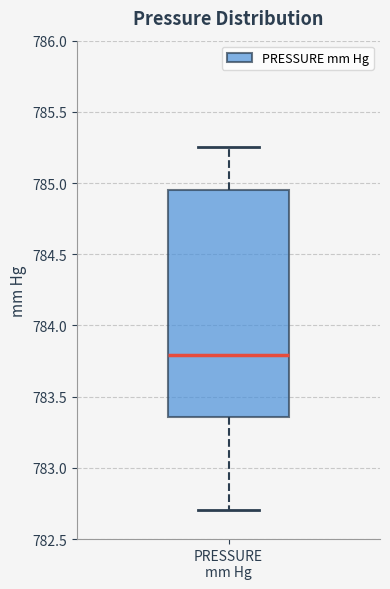

Where does the median line of the box for PRESSURE mm Hg sit on the y-axis? The values are not printed on the chart, so give them approximately, as read against the axis.

783.80